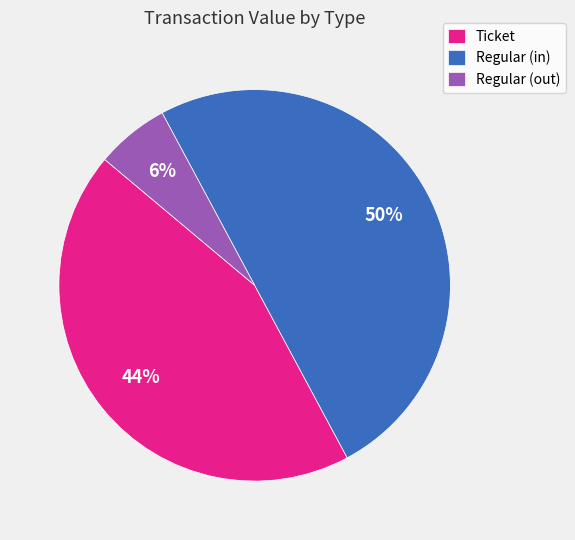

To the nearest percent, what is the difference between the largest and smallest slice percentages?

44%